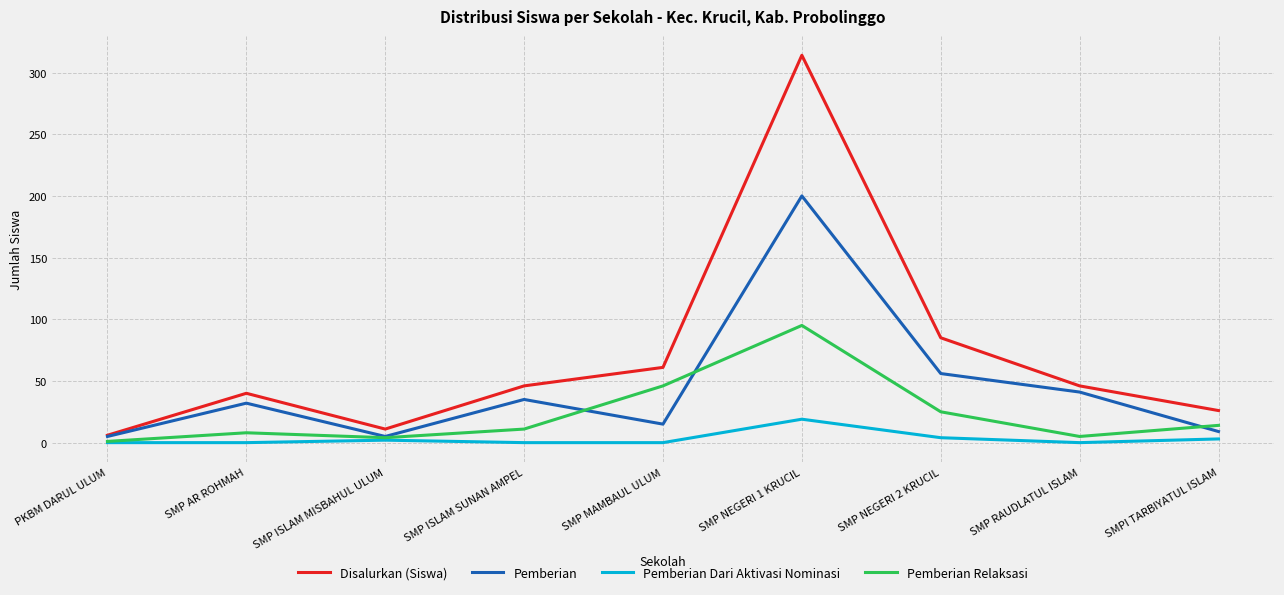

Is the value of Pemberian Relaksasi at SMP ISLAM SUNAN AMPEL greater than the value of Pemberian Dari Aktivasi Nominasi at SMPI TARBIYATUL ISLAM?

Yes